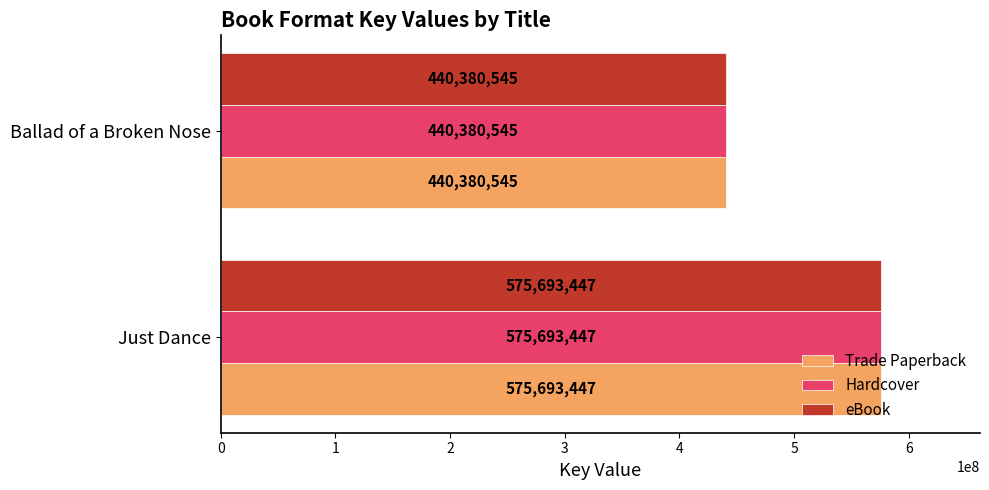

Is it true that Trade Paperback equals 575693447 at Just Dance?

True